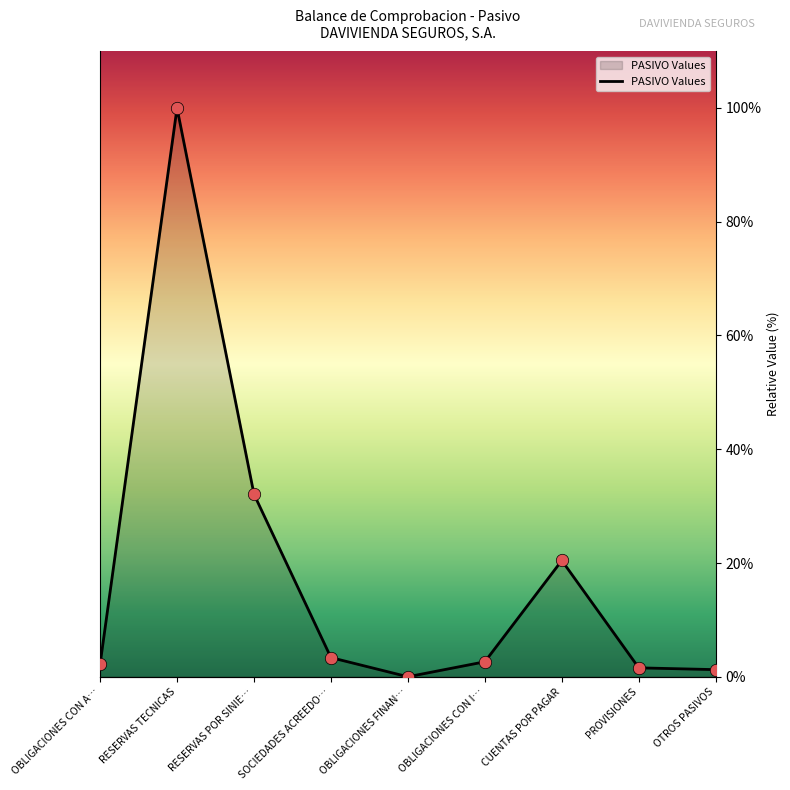

What is the highest value of the PASIVO Values series?

99.0